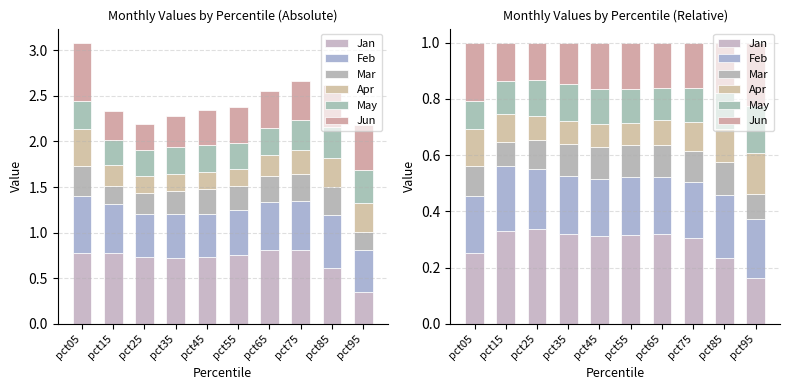

Which category has the highest value across all series?

pct25